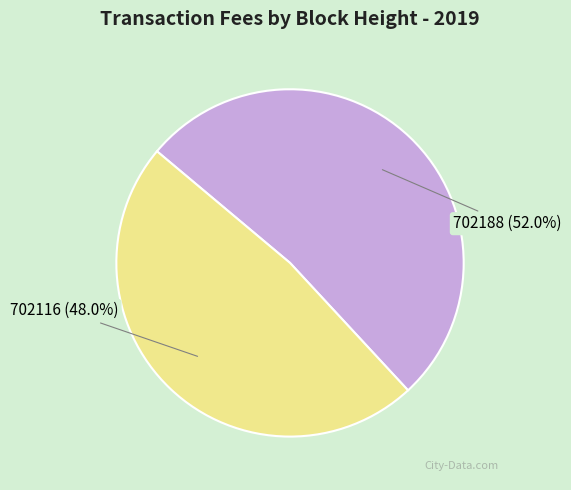

What percentage is the 702188 slice, to the nearest percent?

52%